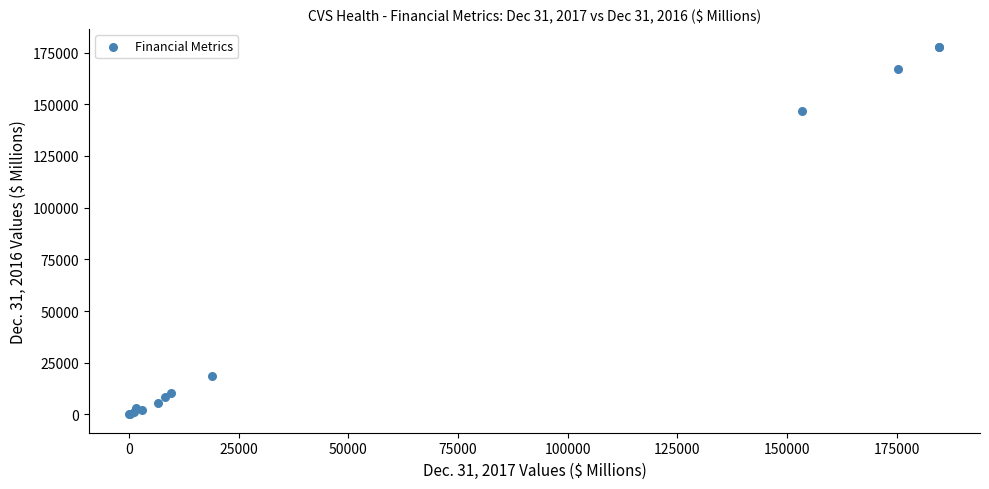

What Y value in the scatter plot is closest to 88773?

146533